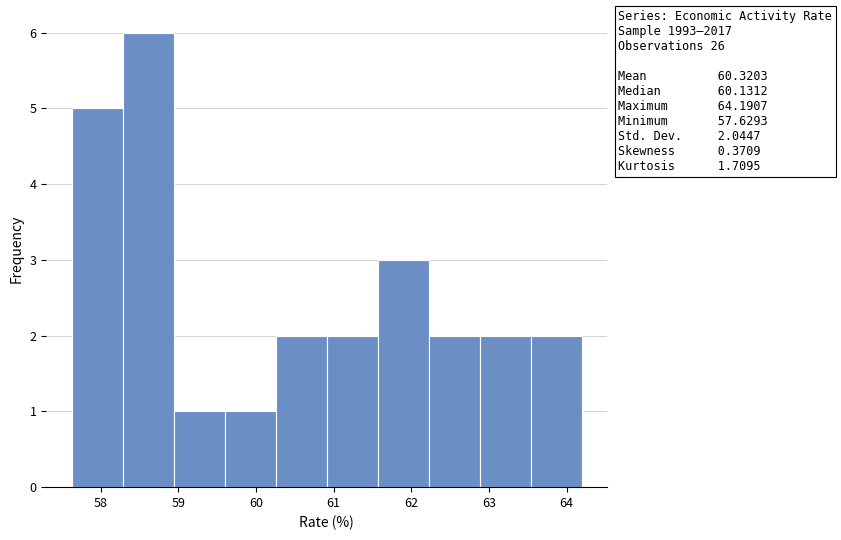

Which range on the x-axis has the tallest bar?

58.3 to 58.9